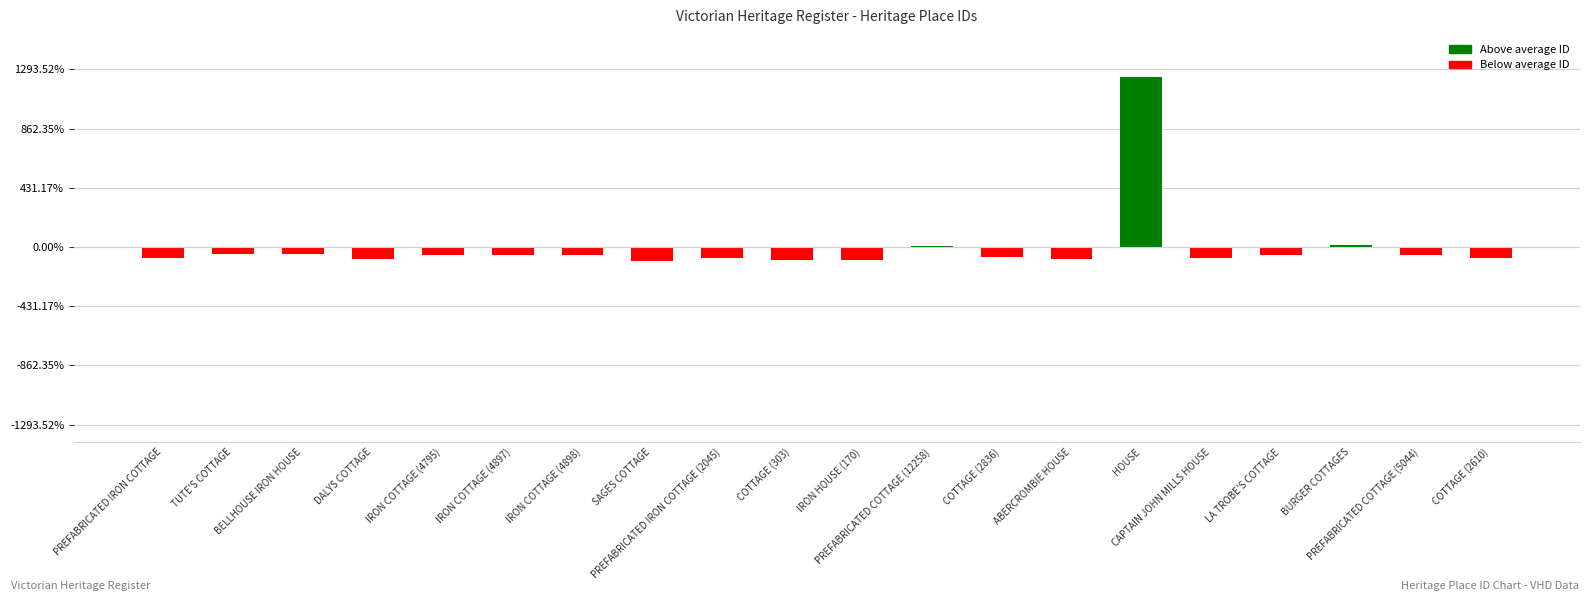

The chart shows a value of -2127.0 at IRON COTTAGE (4898). True or false?

False